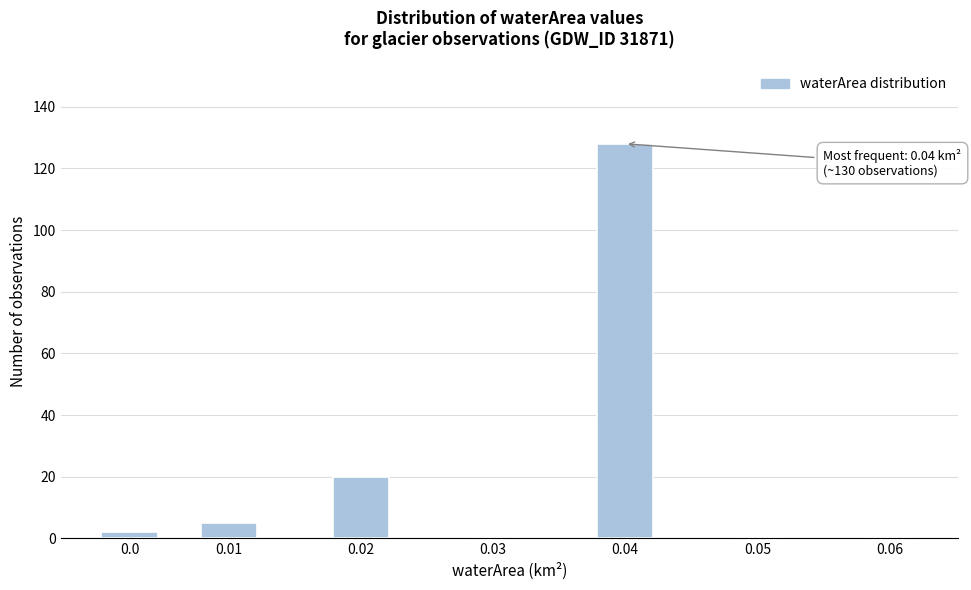

Reading left to right, extract all data points from this chart.

0.0=2	0.01=5	0.02=20	0.03=0	0.04=128	0.05=0	0.06=0